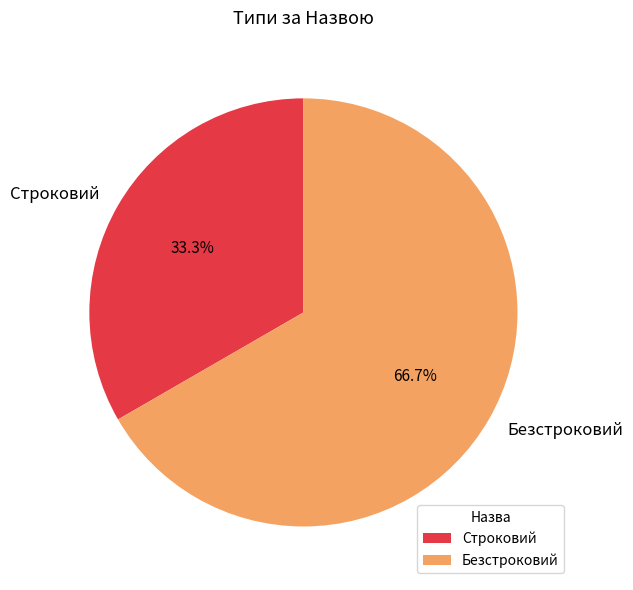

Does Строковий represent more than half of the total?

No